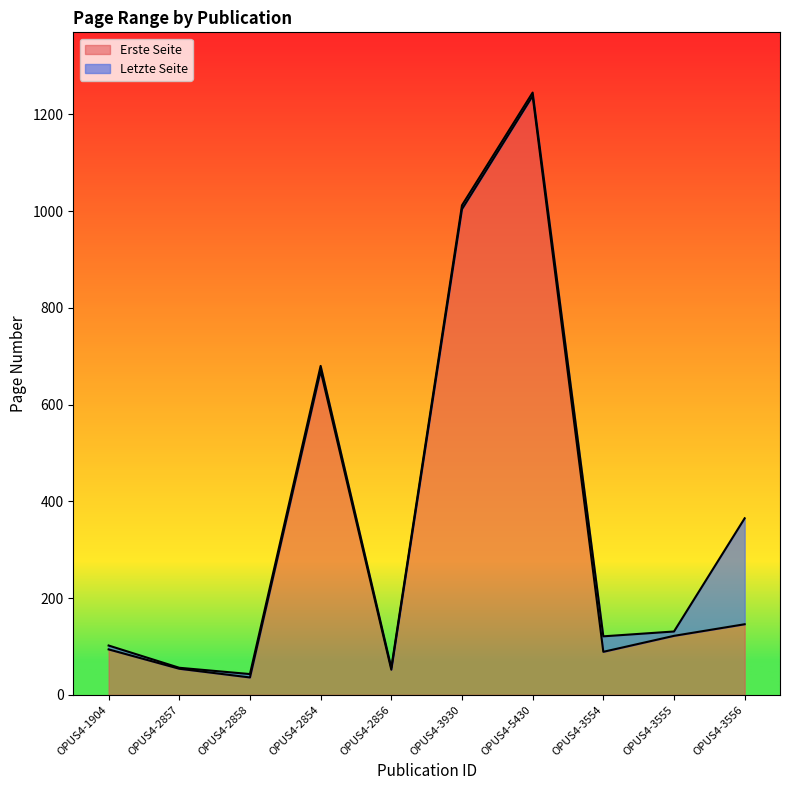

True or false: Erste Seite has more than 0 interior local peaks.

True